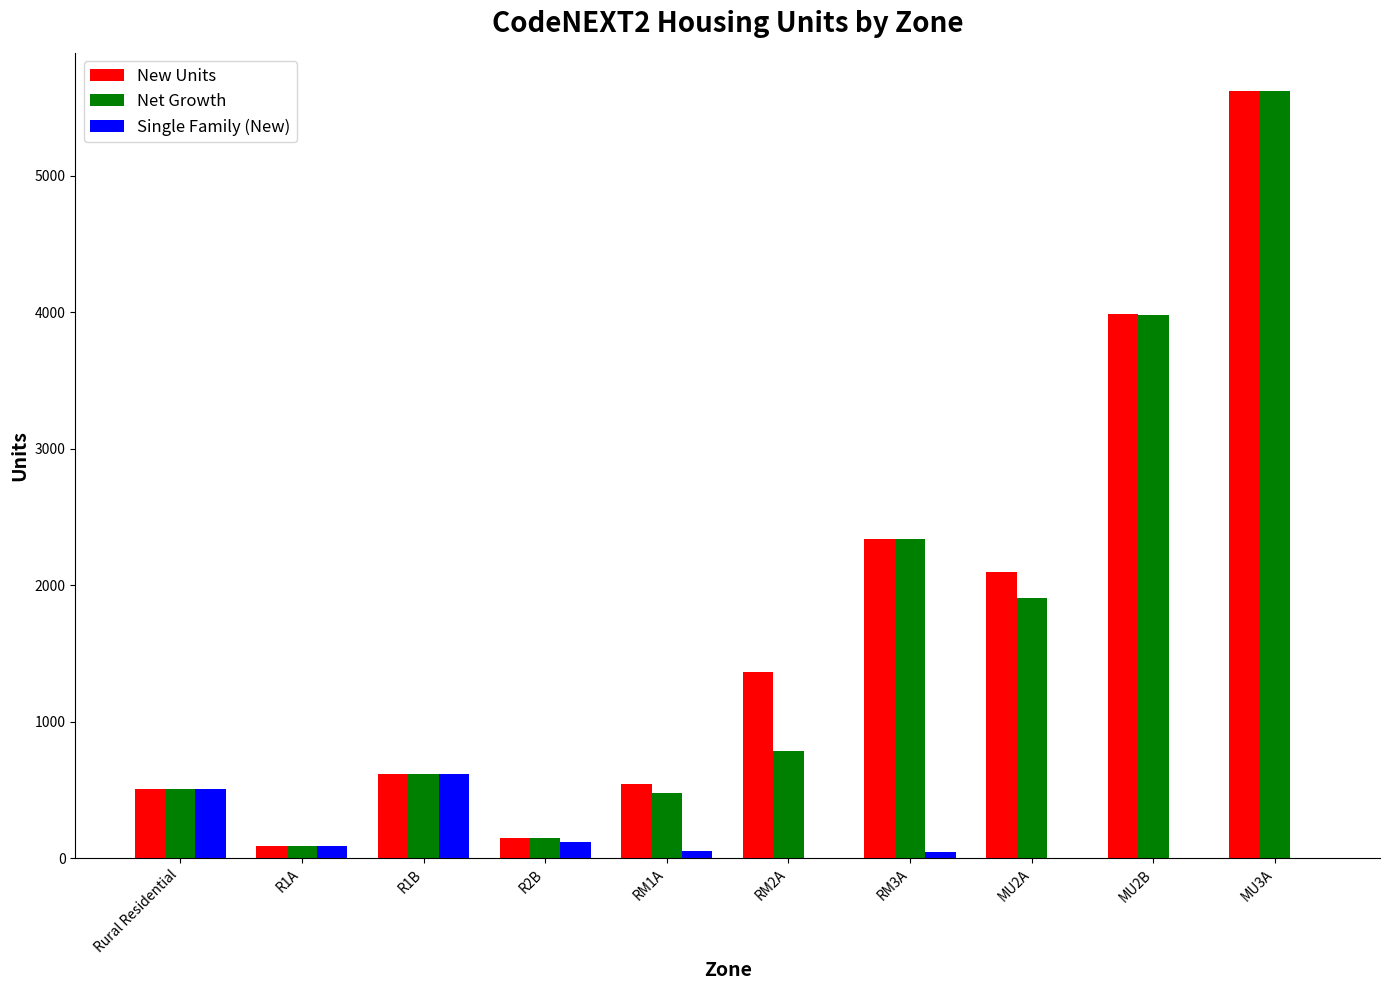

The Net Growth series shows 2336.3 at RM3A. True or false?

True